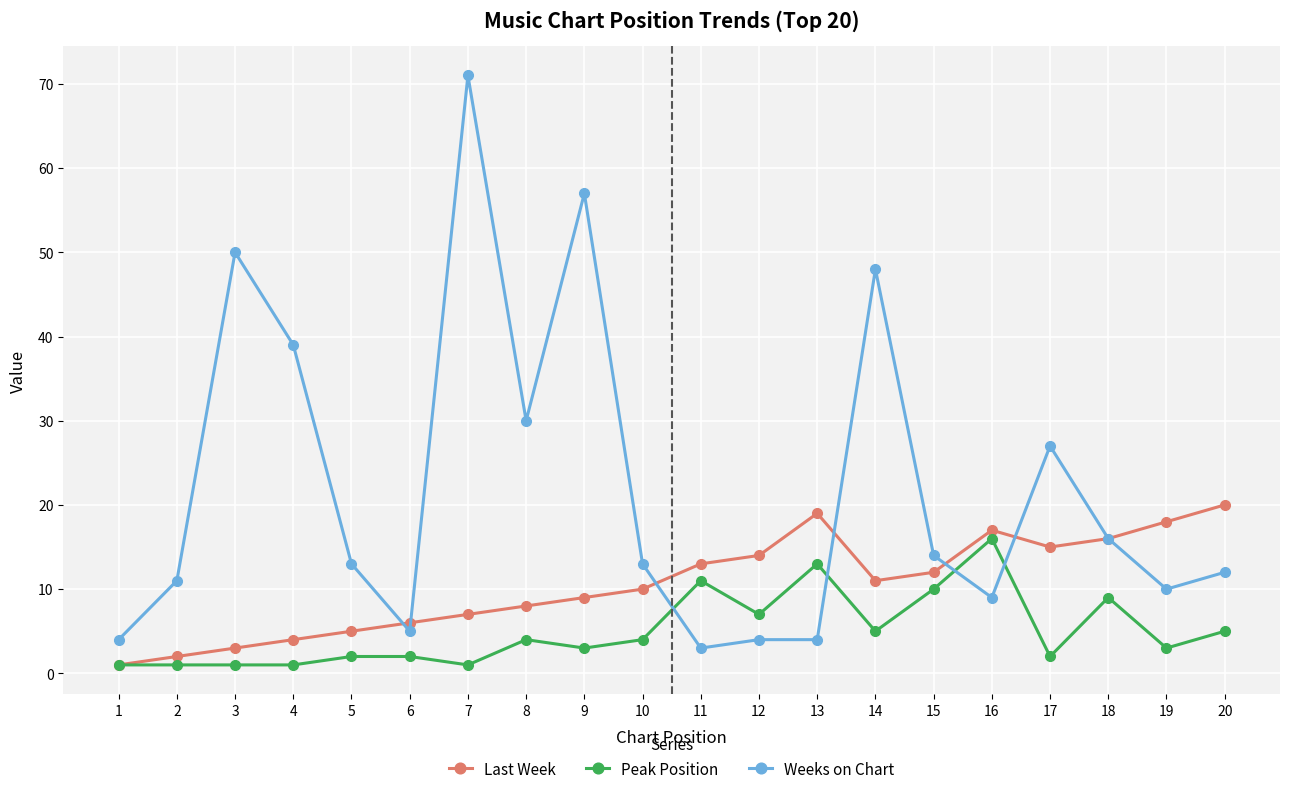

What are all the series names shown in the legend?

Last Week, Peak Position, Weeks on Chart